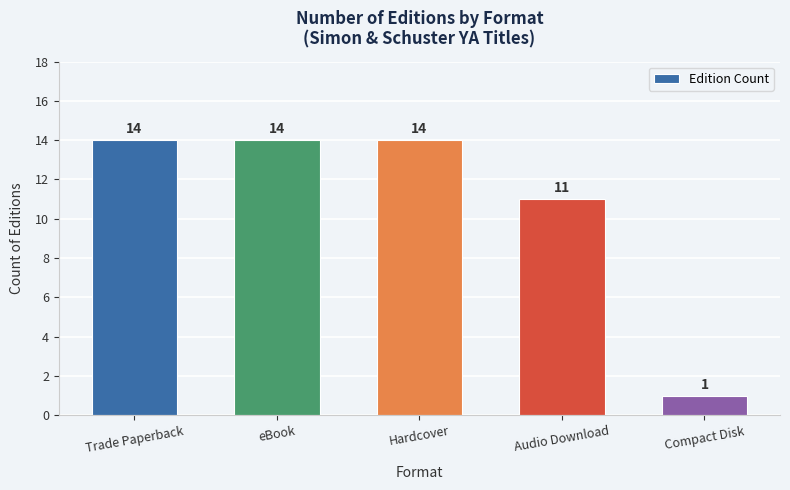

Approximately how many times larger is the value at Trade Paperback compared to Hardcover?

1.0